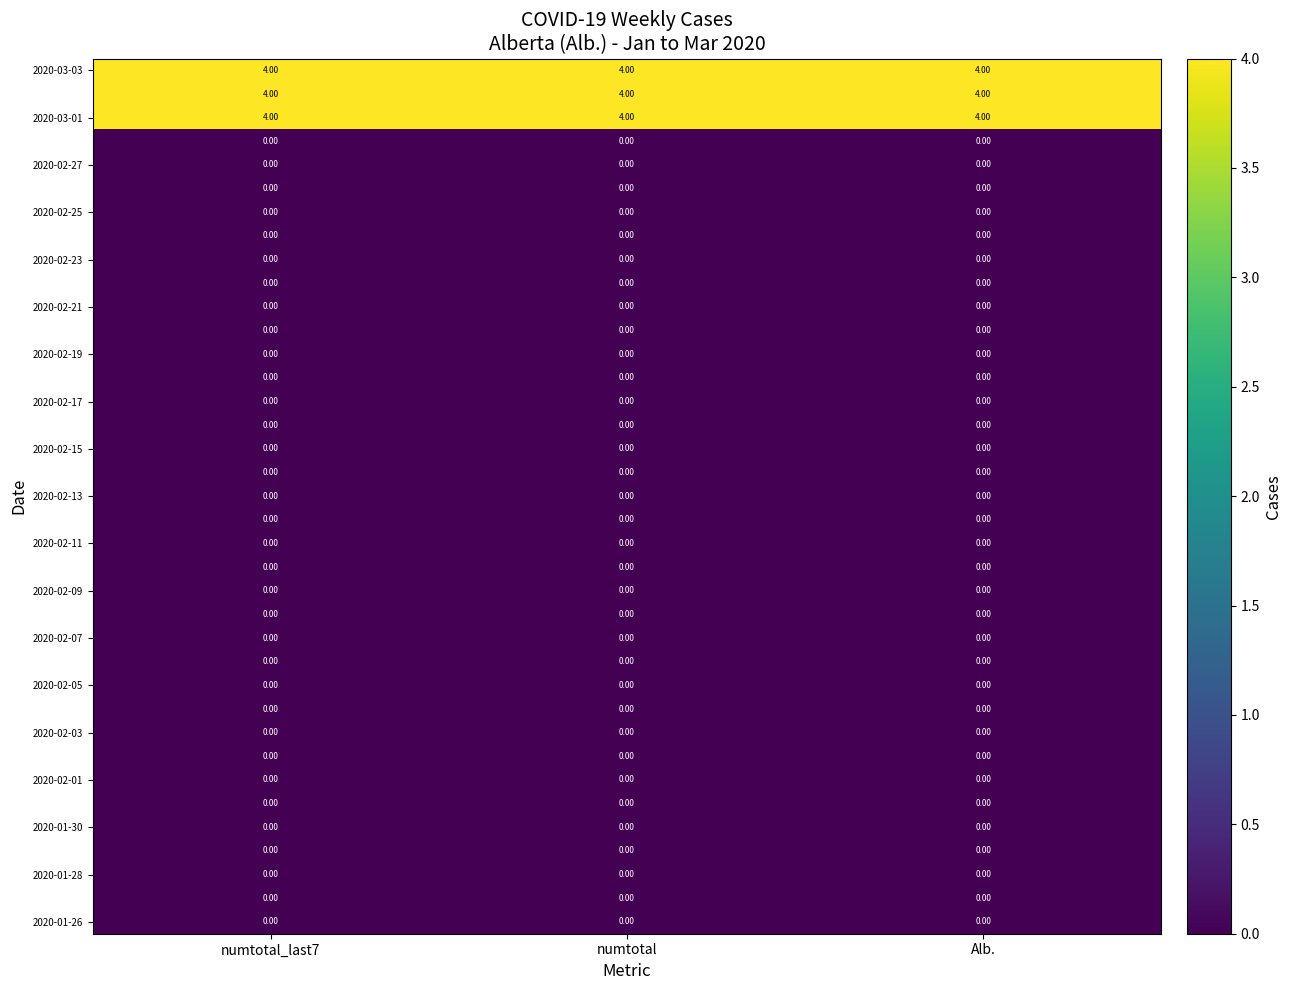

What is the difference between the highest and lowest values at numtotal_last7?

4